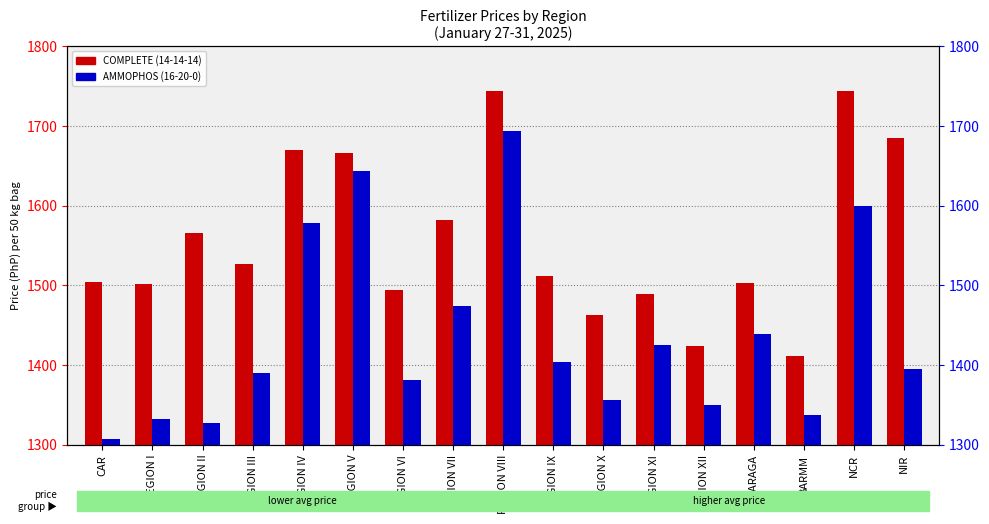

At which label is COMPLETE (14-14-14) closest to 1577?

REGION VII